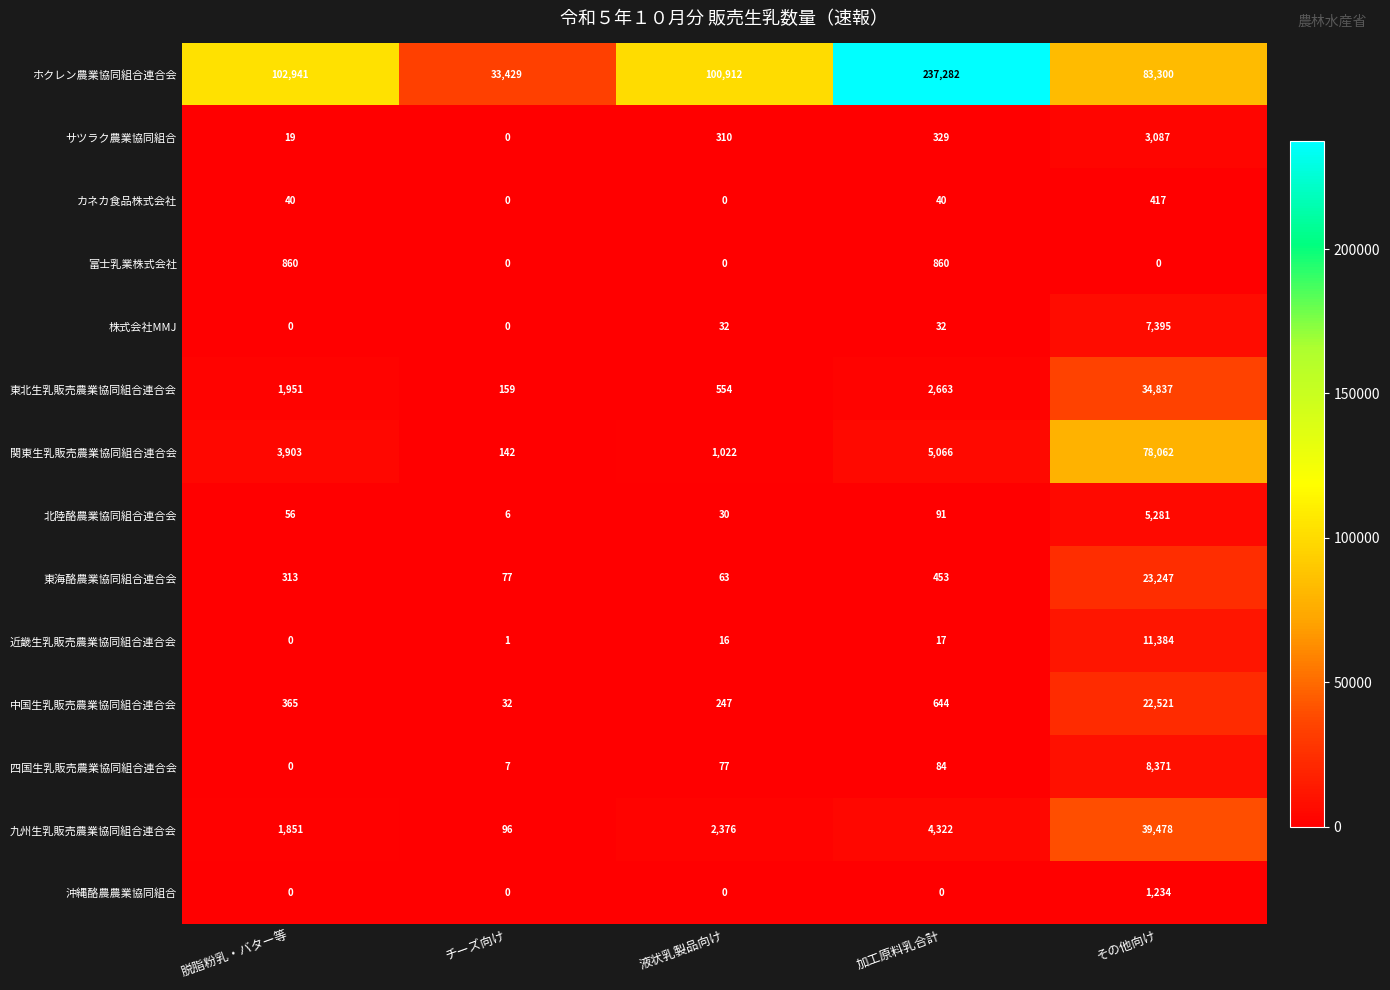

How many data points in 中国生乳販売農業協同組合連合会 are less than 365?

2